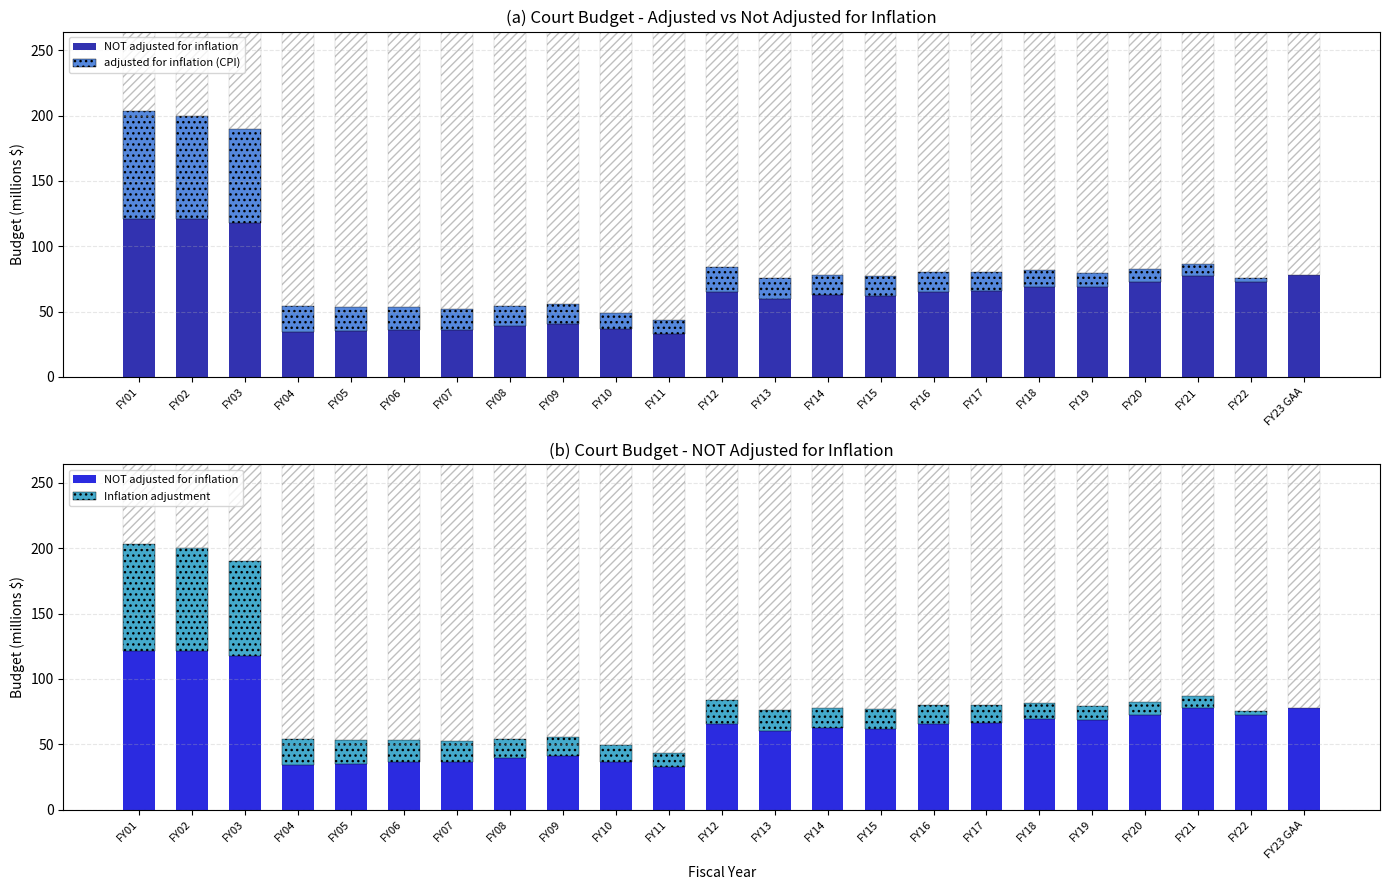

True or false: adjusted for inflation (CPI) has a value of 26.2 at FY12.

False